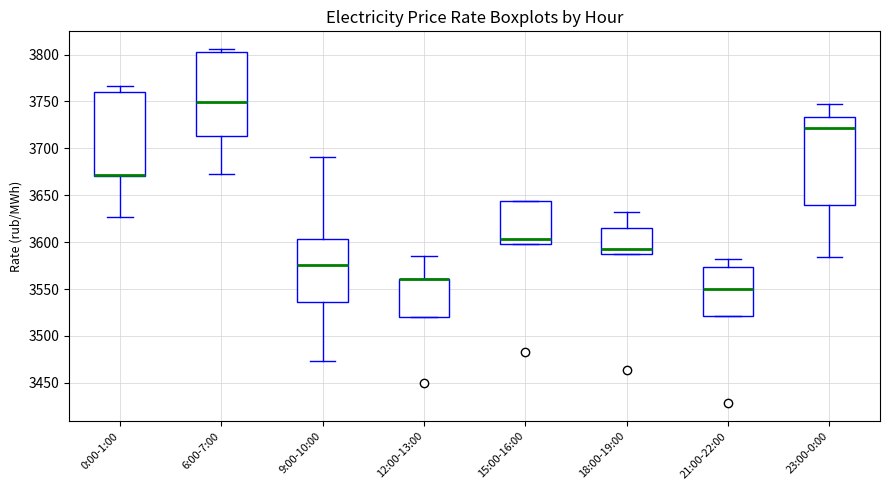

Reading left to right, read every box against the y-axis: the position of its median line, the range the box covers, and the ends of its whiskers. The values are not printed on the chart, so give them approximately, as read against the axis.

0:00-1:00: median 3670 (drawn on the box's lower edge), box 3670 to 3760, whiskers 3625 to 3765
6:00-7:00: median 3750, box 3715 to 3800, whiskers 3670 to 3805
9:00-10:00: median 3575, box 3535 to 3605, whiskers 3475 to 3690
12:00-13:00: median 3560 (drawn on the box's upper edge), box 3520 to 3560, whiskers 3520 to 3585
15:00-16:00: median 3605, box 3600 to 3645, whiskers 3600 to 3645
18:00-19:00: median 3590 (just above the box's lower edge), box 3590 to 3615, whiskers 3590 to 3630
21:00-22:00: median 3550, box 3520 to 3575, whiskers 3520 to 3580
23:00-0:00: median 3720, box 3640 to 3735, whiskers 3585 to 3745